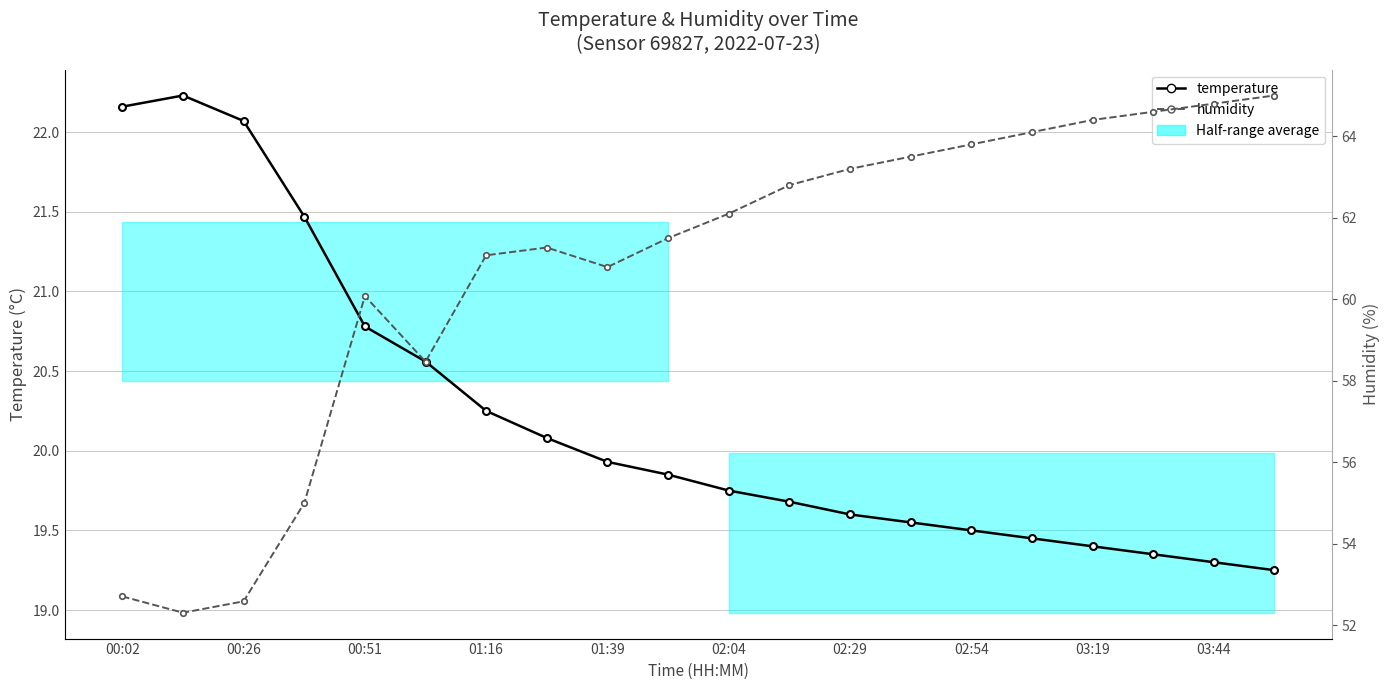

Rank the series by their average value, from lowest to highest.

temperature, humidity